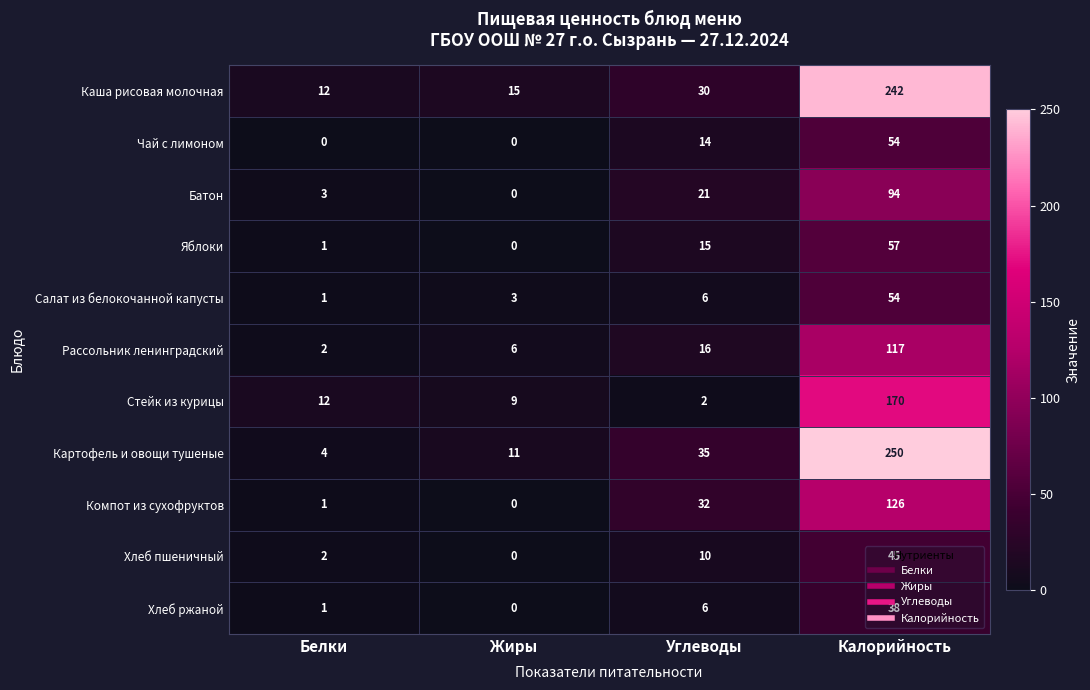

Rank the categories by Хлеб пшеничный value from lowest to highest.

Жиры, Белки, Углеводы, Калорийность